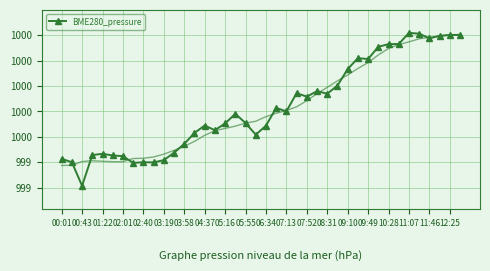

The chart shows a value of 1000.3 at 23. True or false?

True